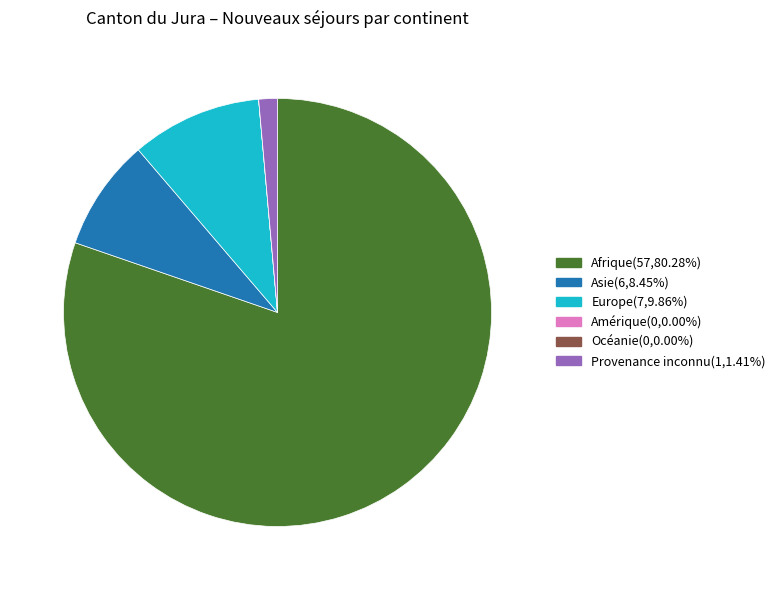

Approximately how many times larger is the value at Afrique(57,80.28%) compared to Europe(7,9.86%)?

8.1